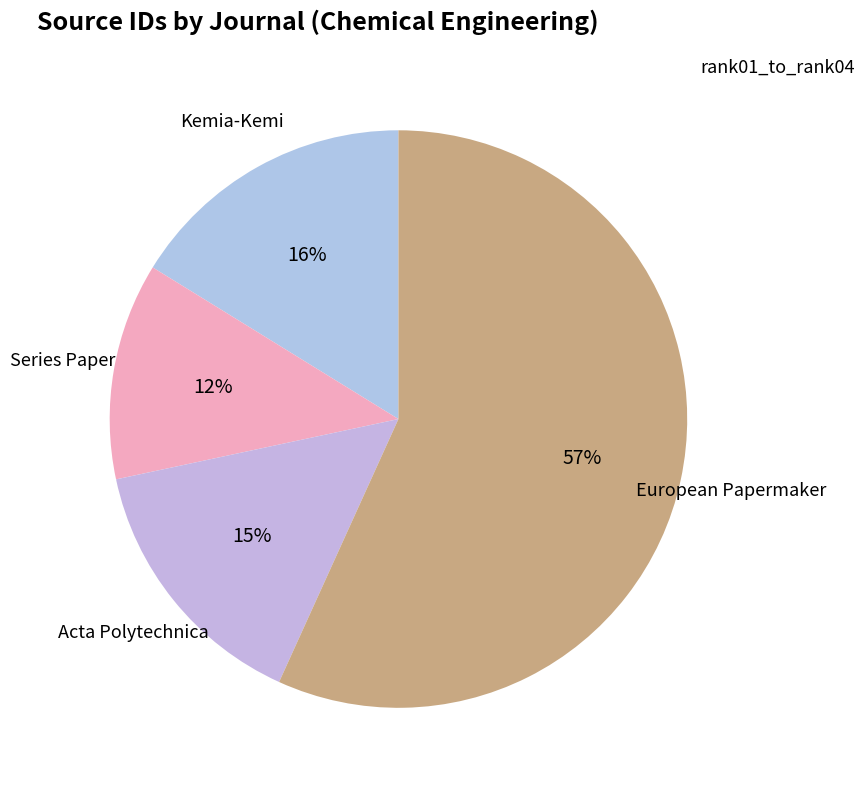

Count the number of slices in the pie.

4